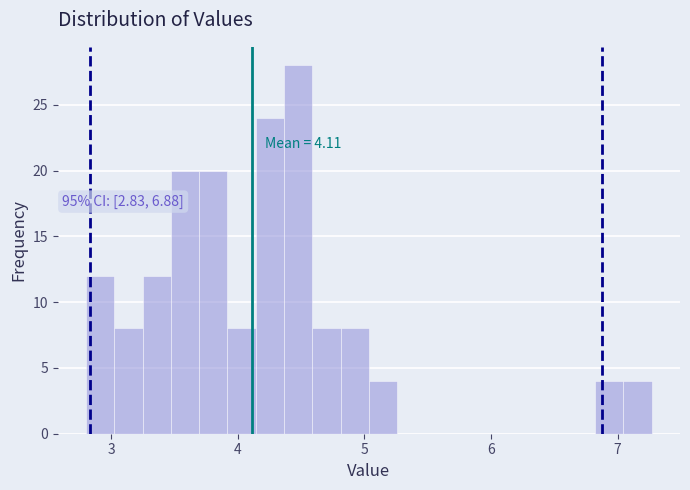

Read against the x-axis, roughly where is the centre of the tallest bar?

4.5